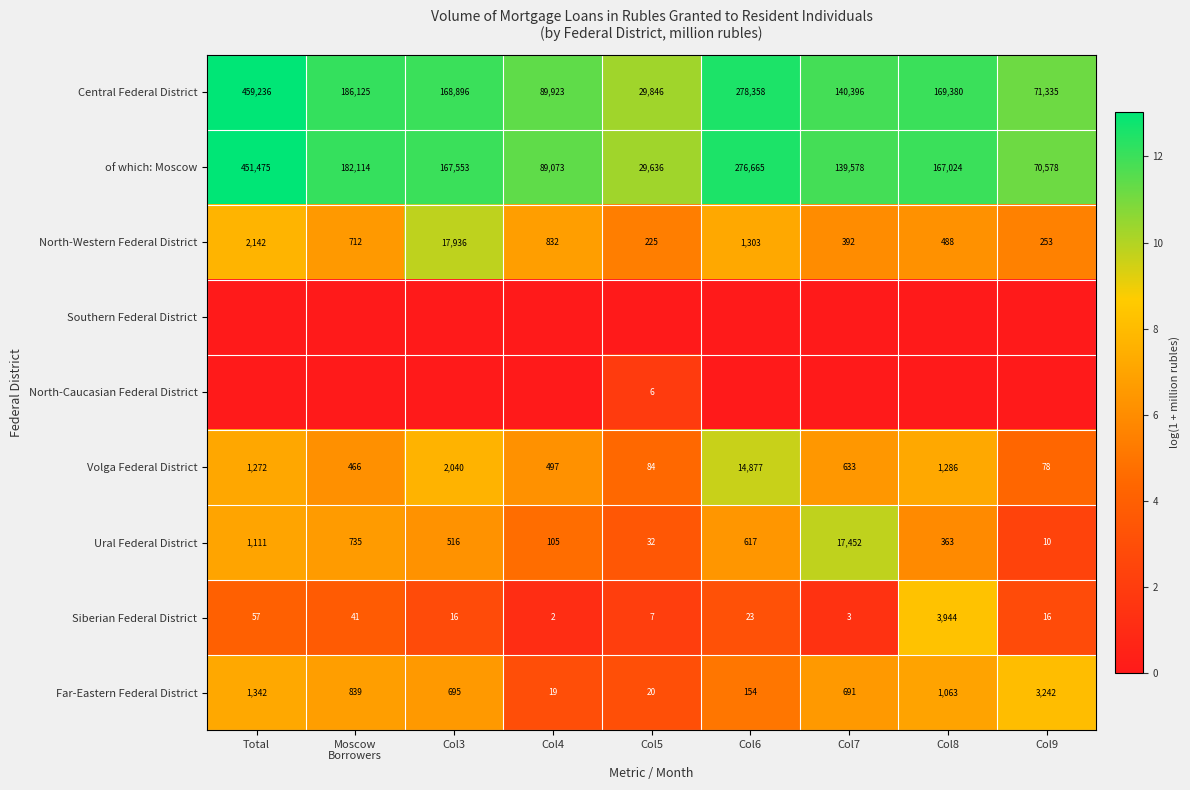

At which label does Central Federal District first exceed 168896?

Total